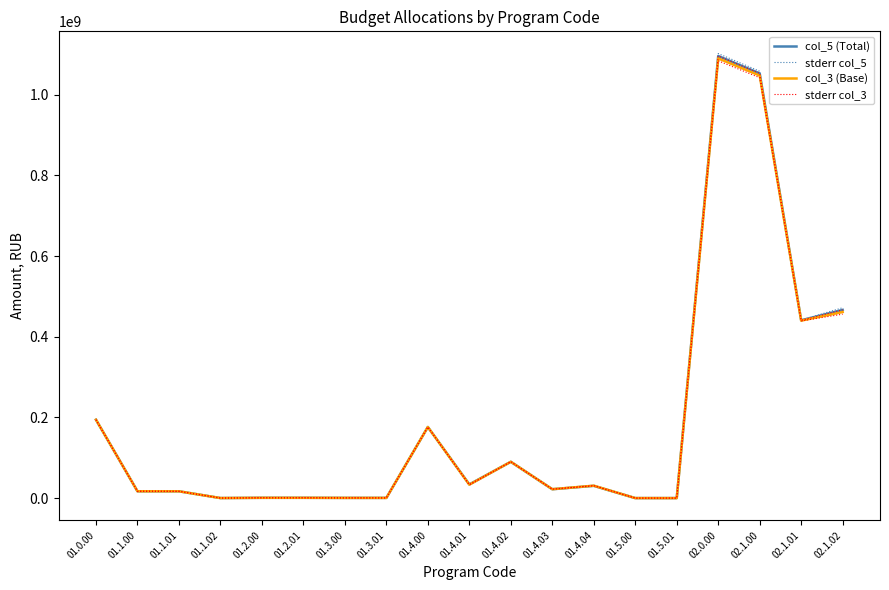

List the labels in order of stderr col_5 value, smallest first.

01.5.00, 01.5.01, 01.1.02, 01.3.00, 01.3.01, 01.2.00, 01.2.01, 01.1.01, 01.1.00, 01.4.03, 01.4.04, 01.4.01, 01.4.02, 01.4.00, 01.0.00, 02.1.01, 02.1.02, 02.1.00, 02.0.00